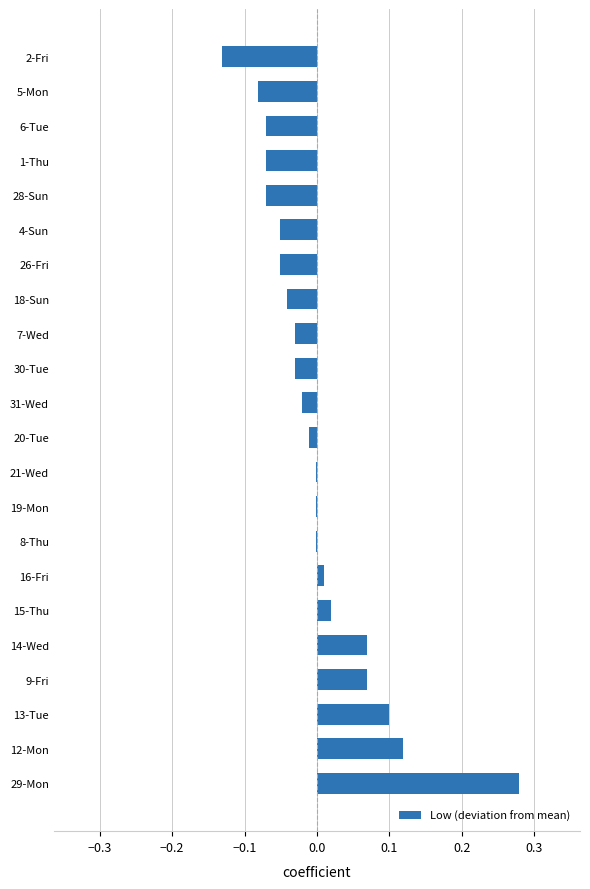

Are the bars grouped side by side (vs. stacked)?

No